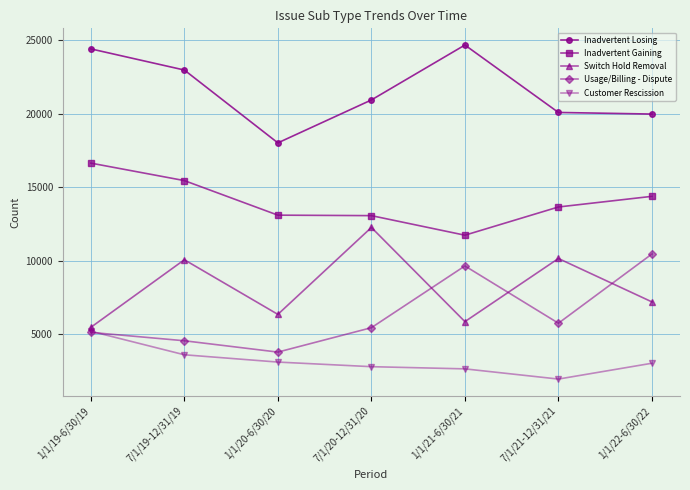

What value does the Usage/Billing - Dispute series have at 1/1/20-6/30/20?

3779